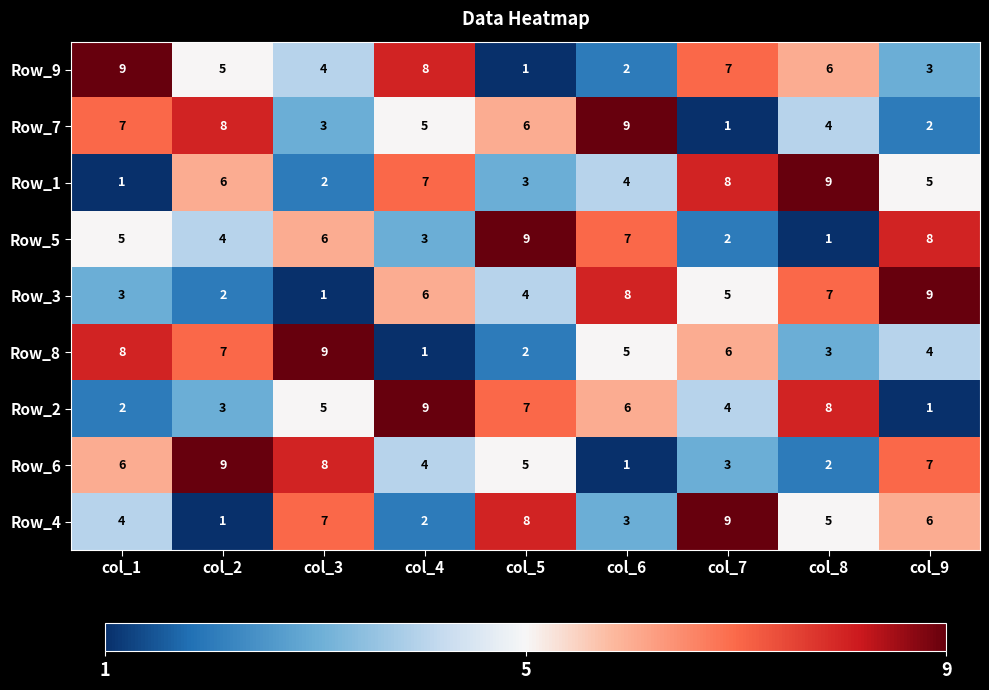

Which series changed the most between col_1 and col_5?

Row_9